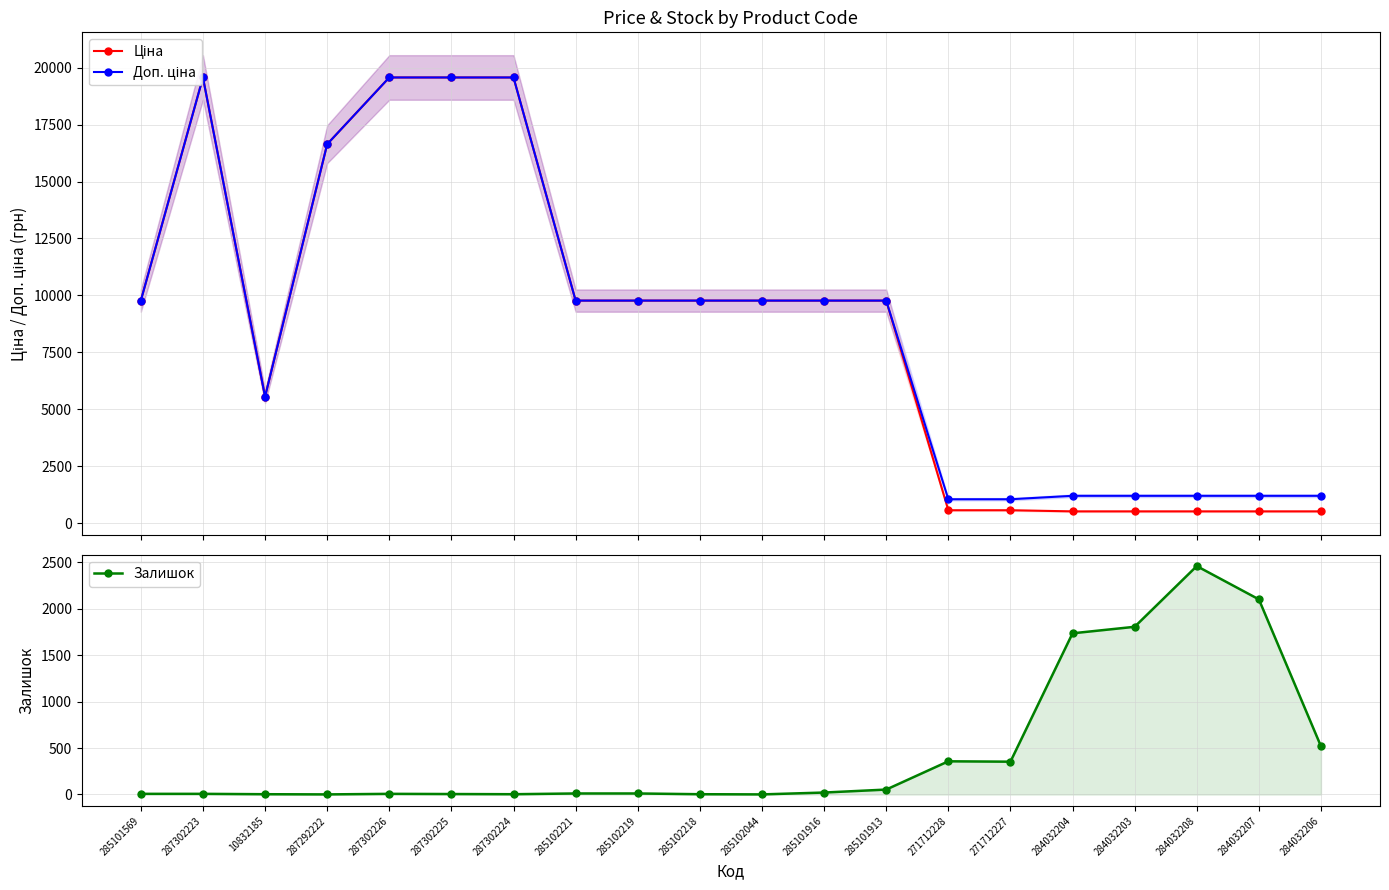

The Залишок series shows 2.3 at 287302223. True or false?

False